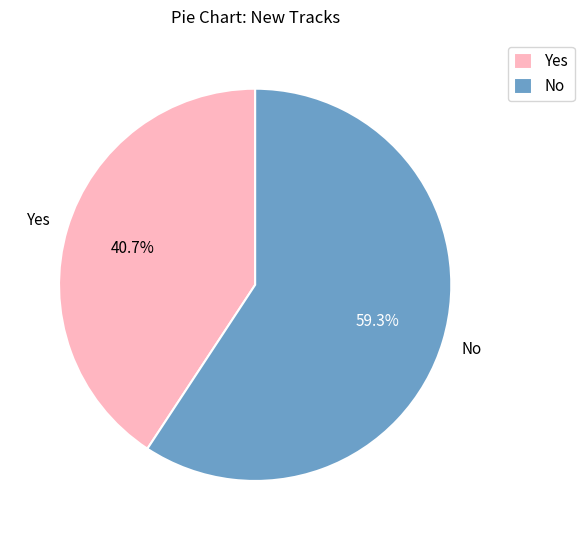

Count the number of slices in the pie.

2